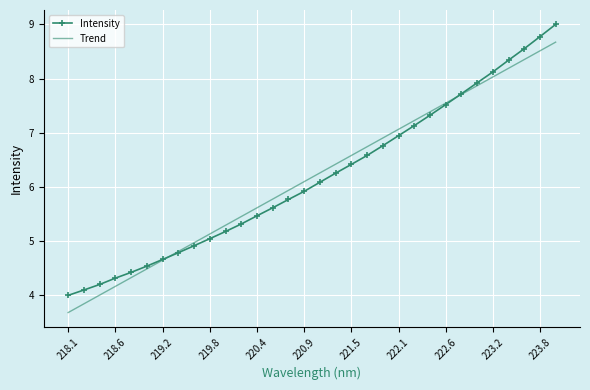

How many intersections are there between Intensity and Trend?

2